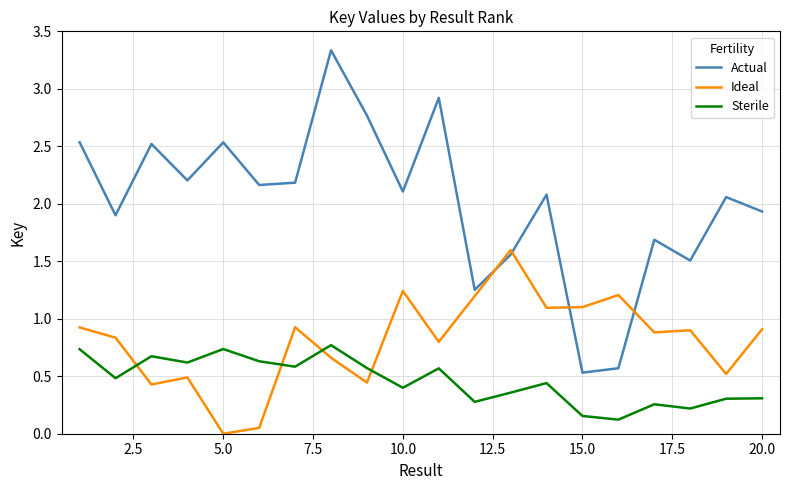

What is the highest value of the Actual series?

3.3